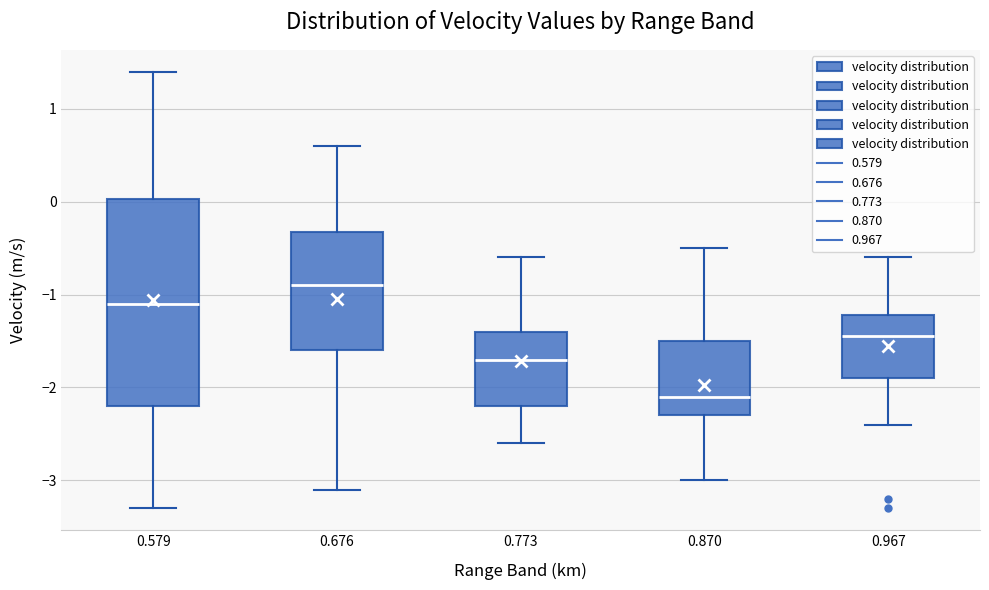

Reading left to right, read every box against the y-axis: the position of its median line, the range the box covers, and the ends of its whiskers. The values are not printed on the chart, so give them approximately, as read against the axis.

0.579: median -1.1, box -2.2 to 0.0, whiskers -3.3 to 1.4
0.676: median -0.9, box -1.6 to -0.3, whiskers -3.1 to 0.6
0.773: median -1.7, box -2.2 to -1.4, whiskers -2.6 to -0.6
0.870: median -2.1, box -2.3 to -1.5, whiskers -3.0 to -0.5
0.967: median -1.4, box -1.9 to -1.2, whiskers -2.4 to -0.6